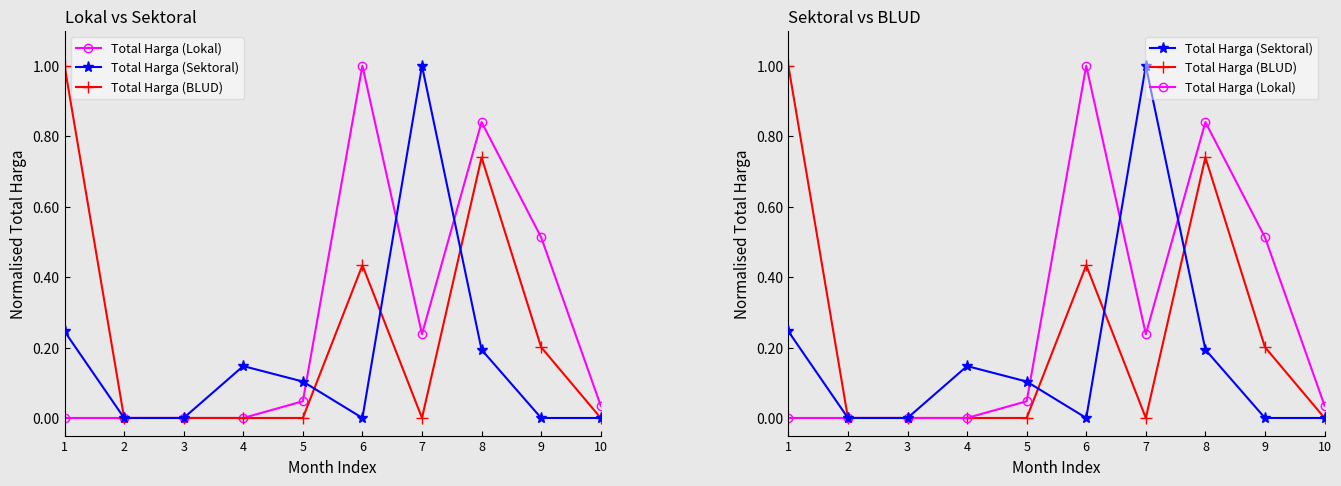

What is the total value across all series at 1?

1.2